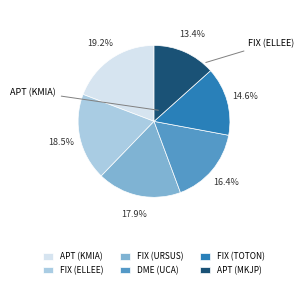

To the nearest percent, what percentage of the pie is FIX (URSUS)?

18%